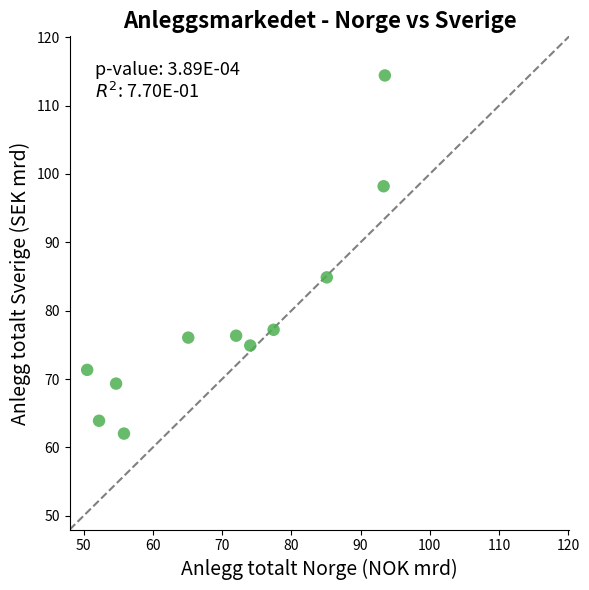

What is the range of Y values (max minus min)?

52.4